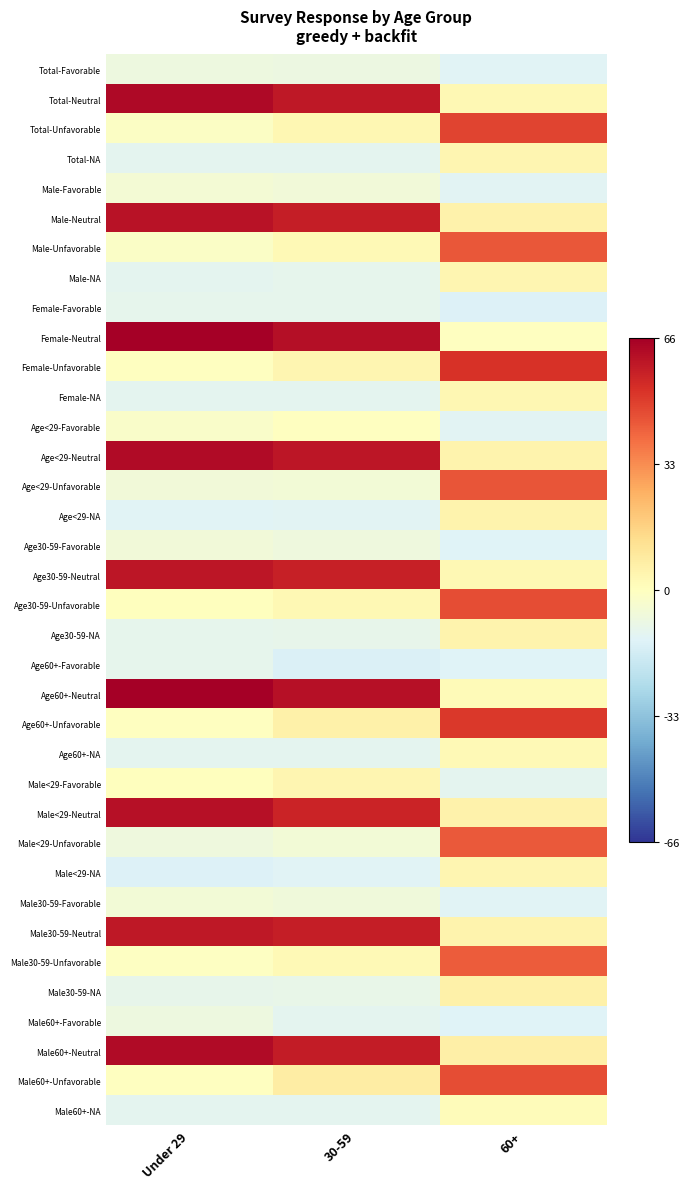

Which label corresponds to the largest value in the chart?

Under 29